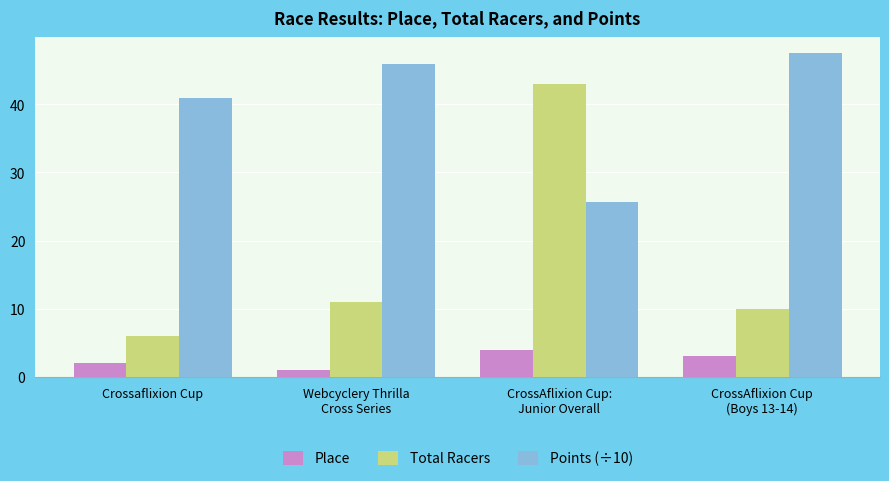

What are all the series names shown in the legend?

Place, Total Racers, Points (÷10)